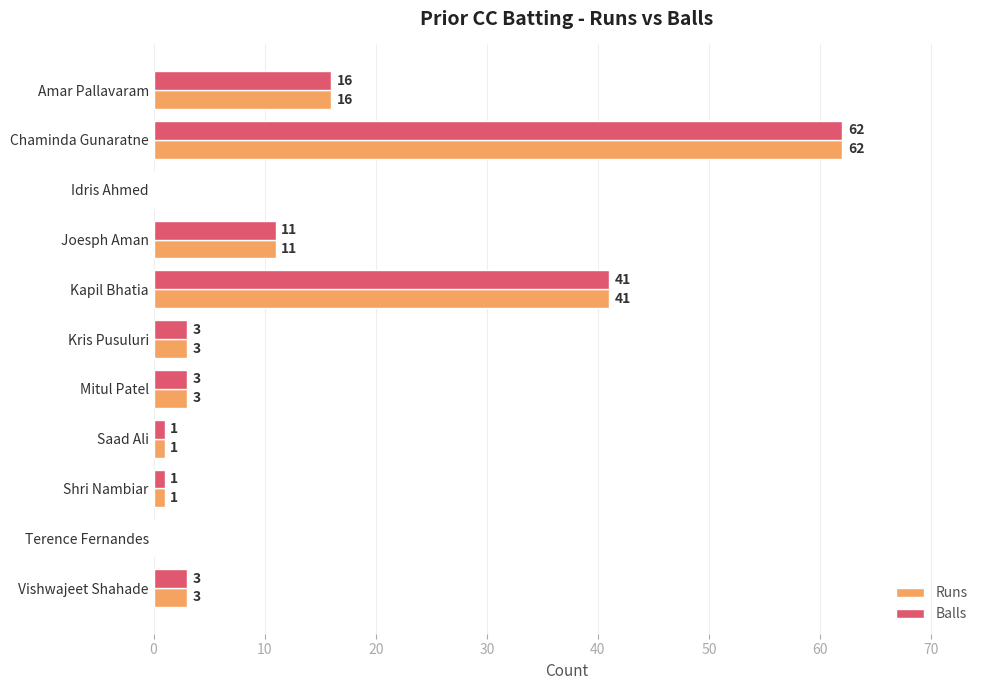

What is the sum of the Balls values at Amar Pallavaram and Shri Nambiar?

17